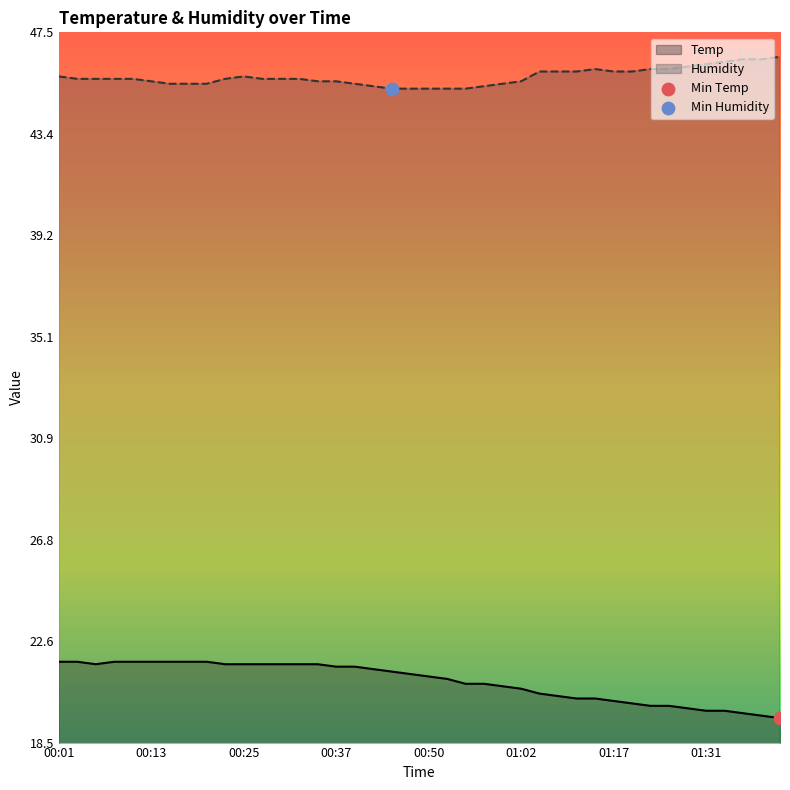

What is the total value across all series at 01:36?

66.1